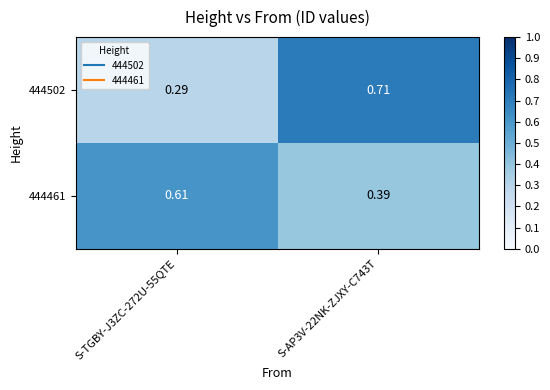

Is the value of 444461 at S-TGBY-J3ZC-272U-55QTE greater than the value of 444502 at S-TGBY-J3ZC-272U-55QTE?

Yes